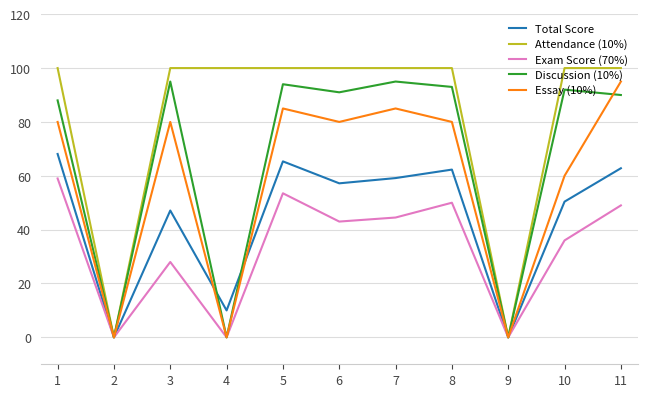

Is it true that Essay (10%) equals 45.9 at 7?

False